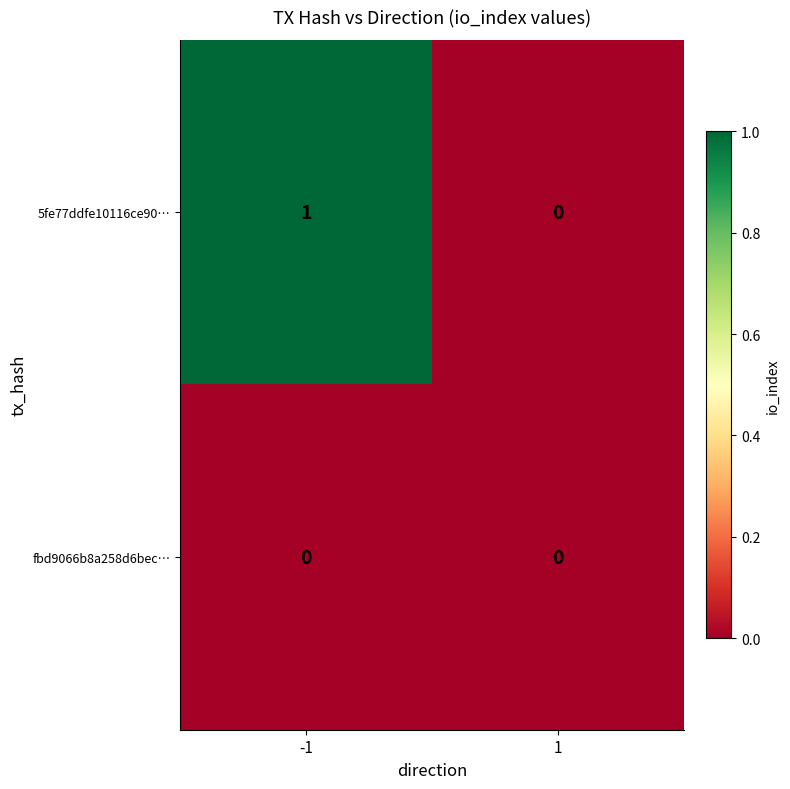

Which label corresponds to the largest value in the chart?

-1